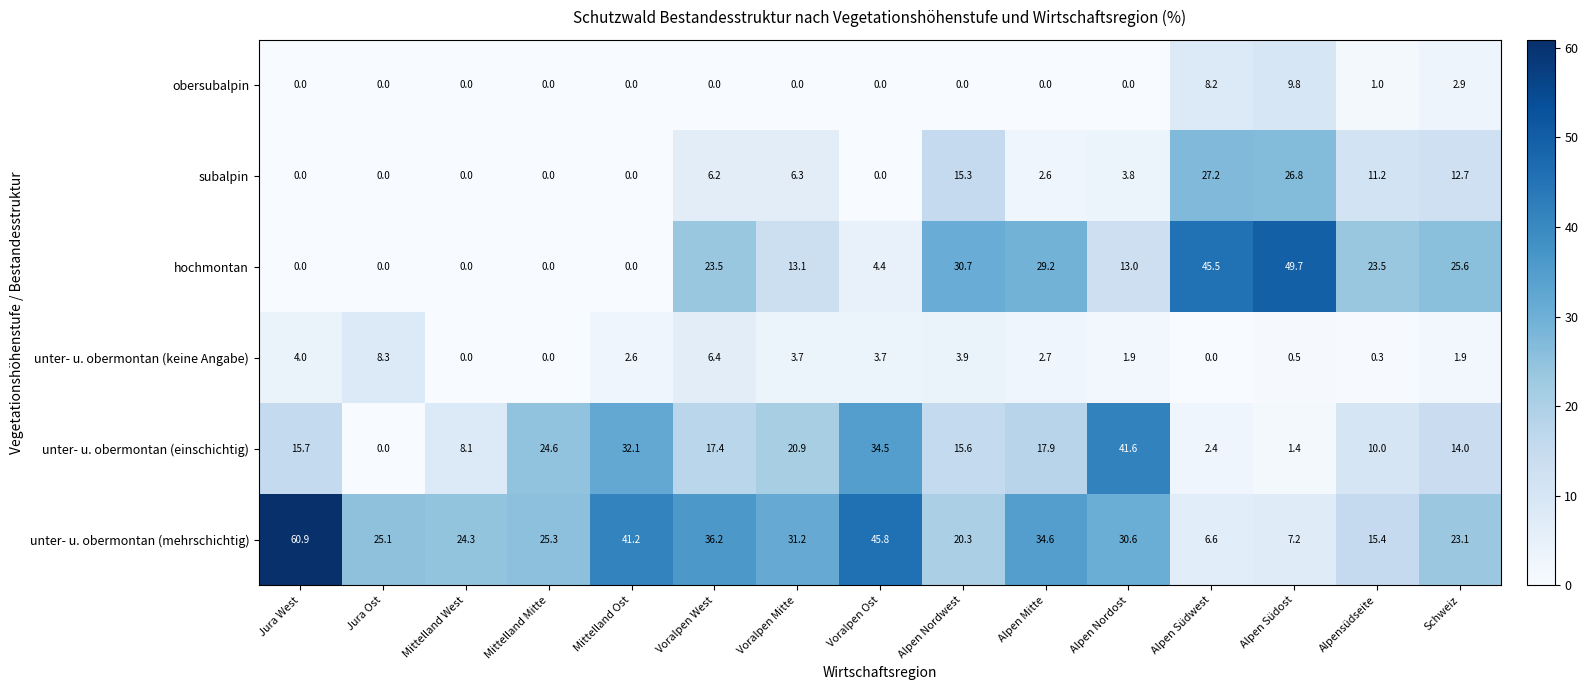

What is the difference between the maximum and minimum values in the obersubalpin series?

9.8